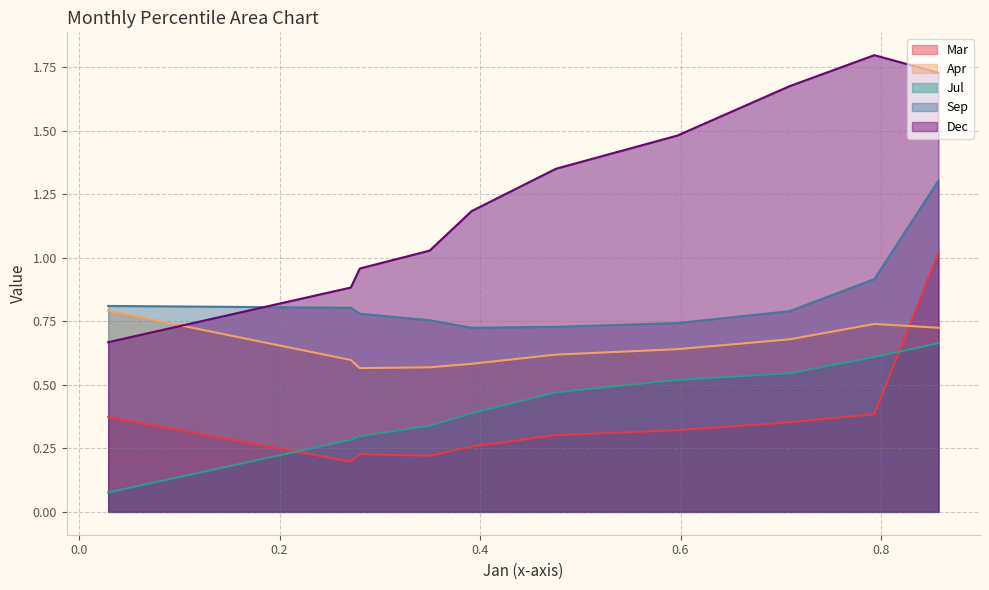

Rank the series by their maximum value, from lowest to highest.

Jul, Apr, Mar, Sep, Dec